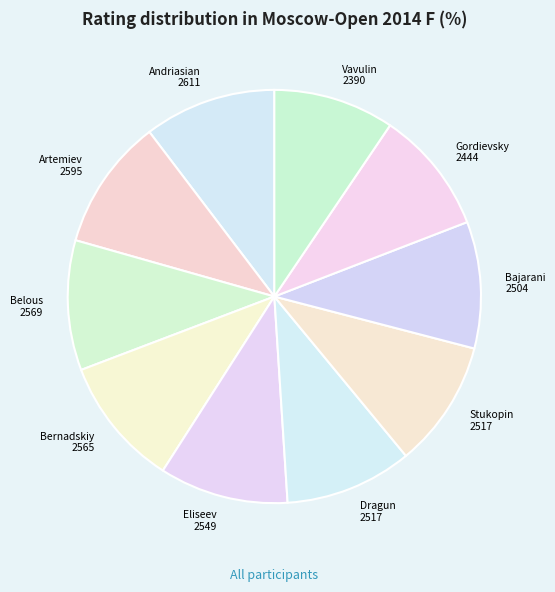

Count the number of slices in the pie.

10